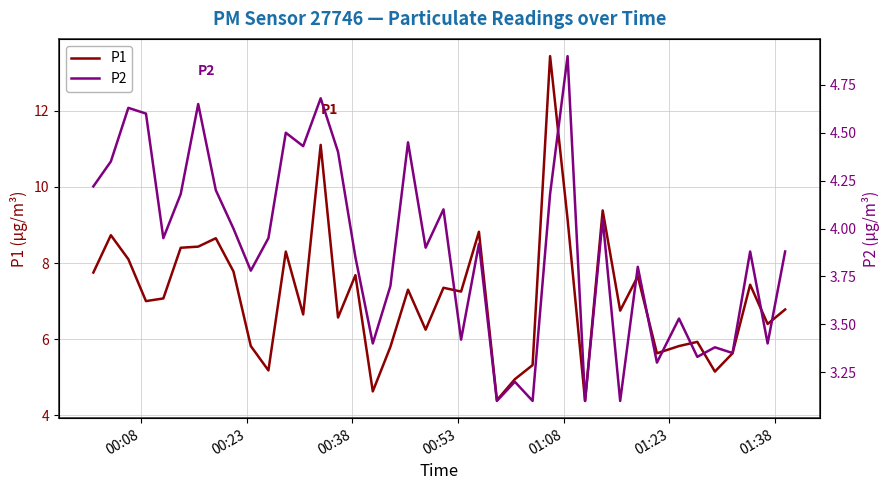

What is the minimum value for P1?

4.4